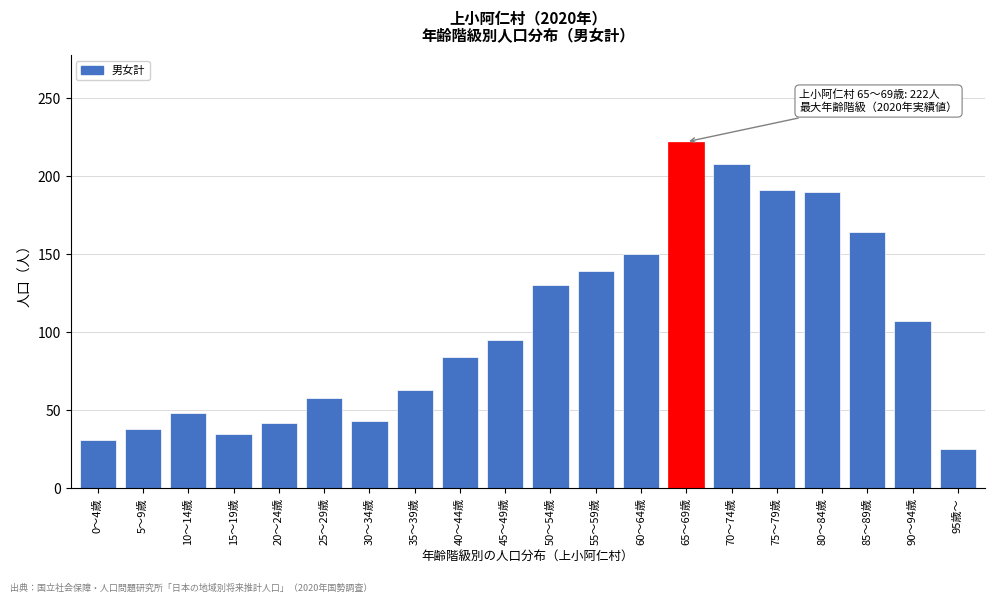

What is the average value?

103